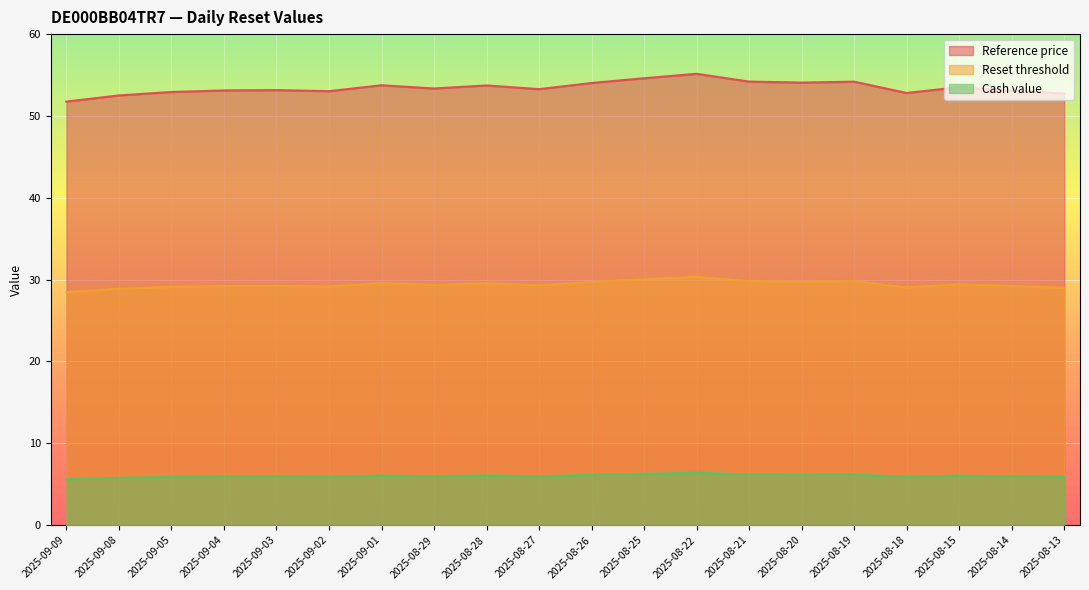

Which series has the largest range (max minus min)?

Reference price